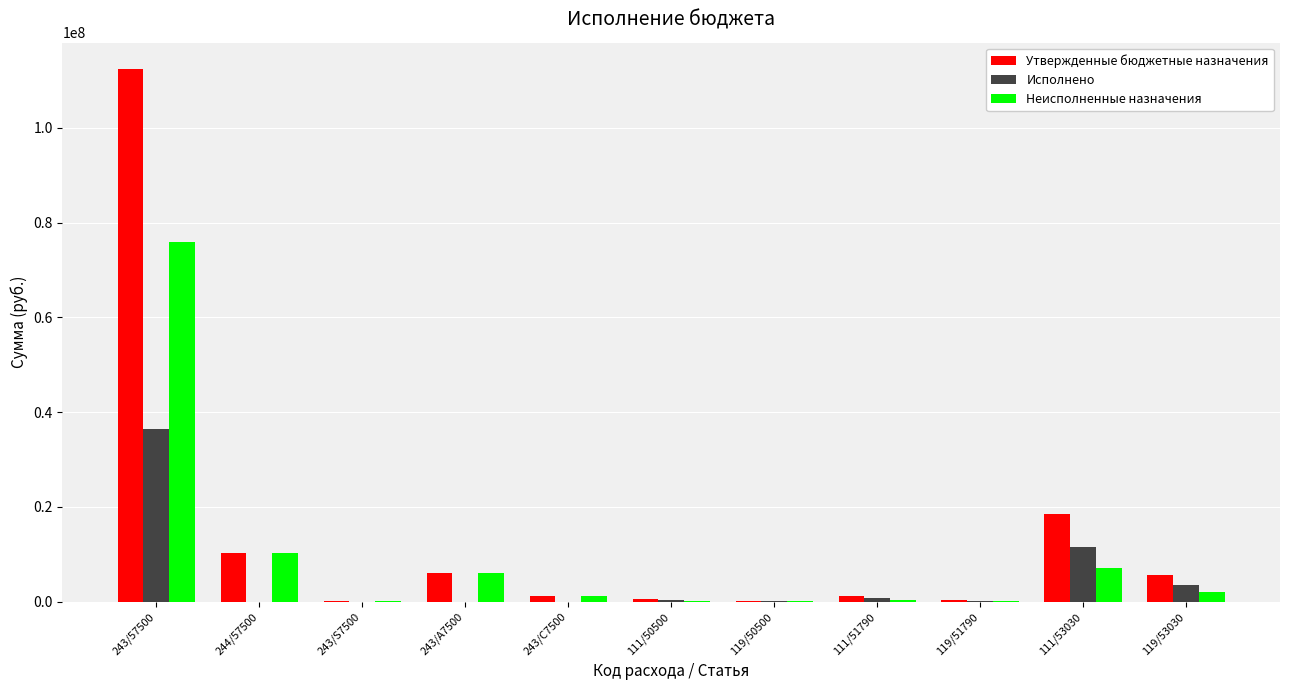

At which label is Неисполненные назначения closest to 37956330?

244/57500